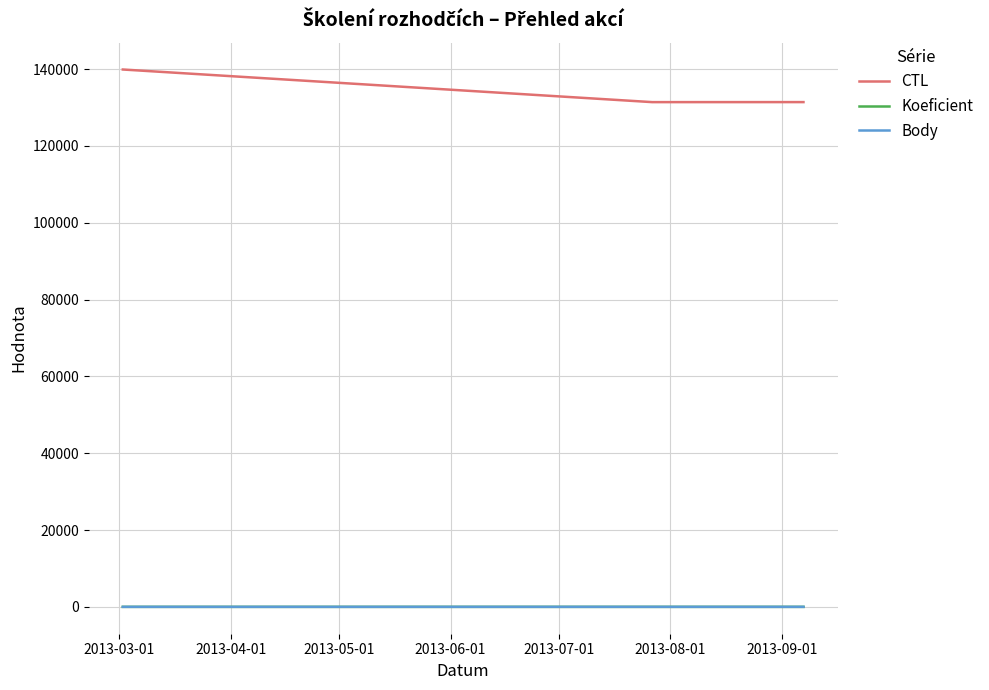

Which series has the largest range (max minus min)?

CTL